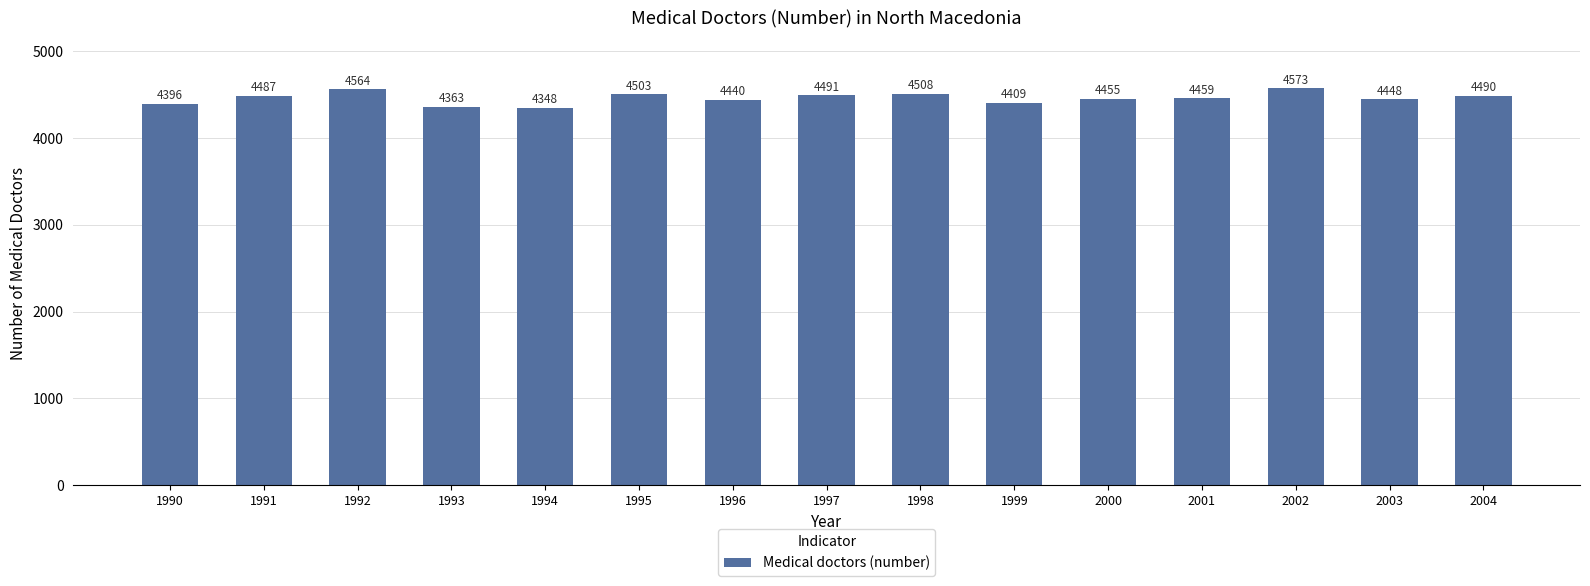

The chart shows a value of 4491 at 1997. True or false?

True